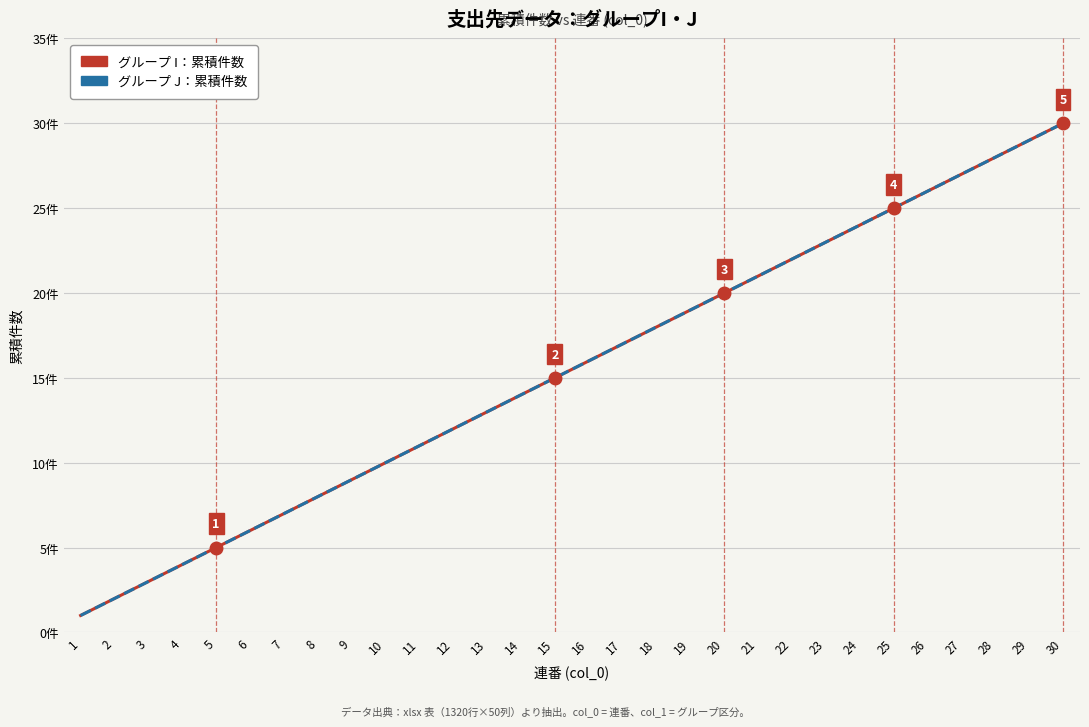

The value of グループ I：累積件数 at 30 is 6. True or false?

False